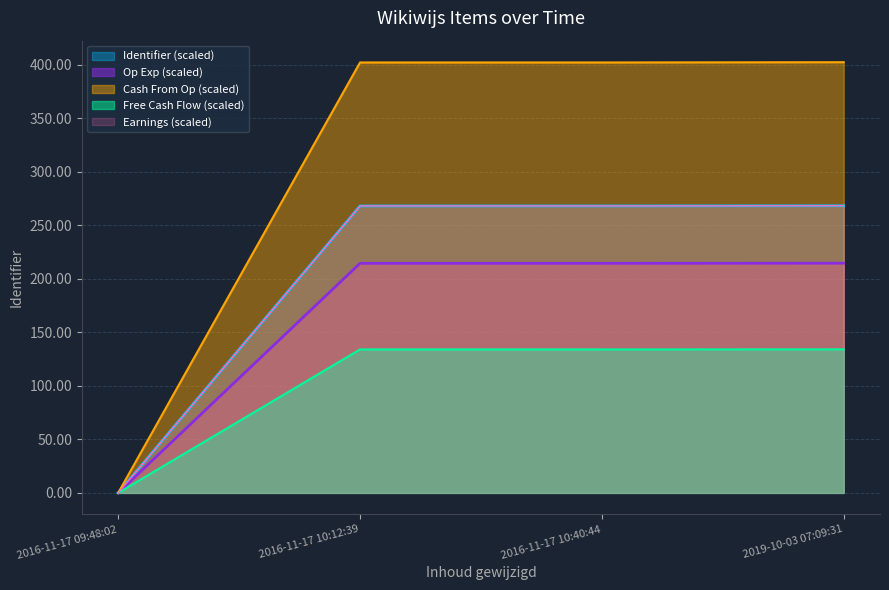

Reading left to right, list all the values displayed in this chart.

0.0	267.9	267.9	268.1